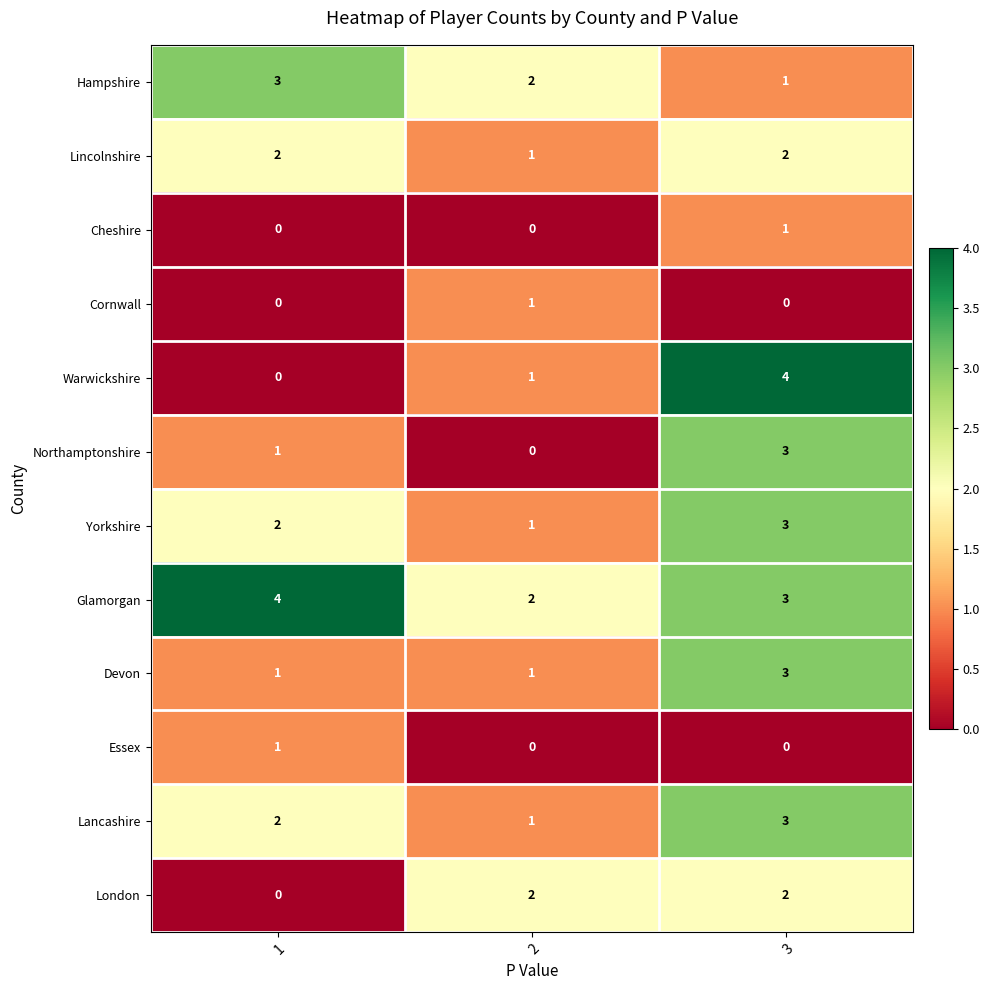

Count the Cheshire values in the range 0 to 1.

3